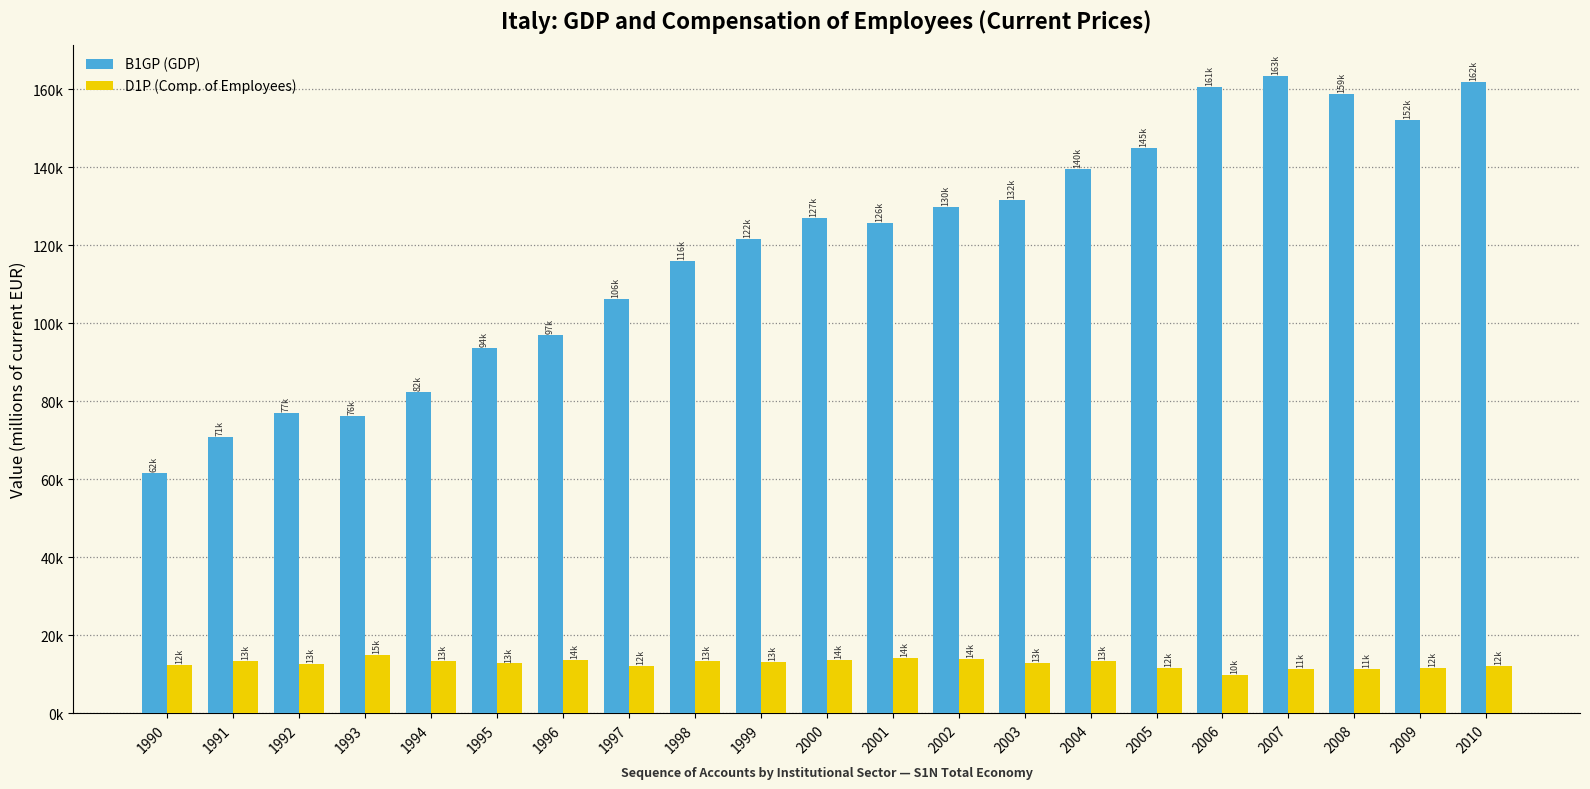

Does the chart contain any negative values?

No